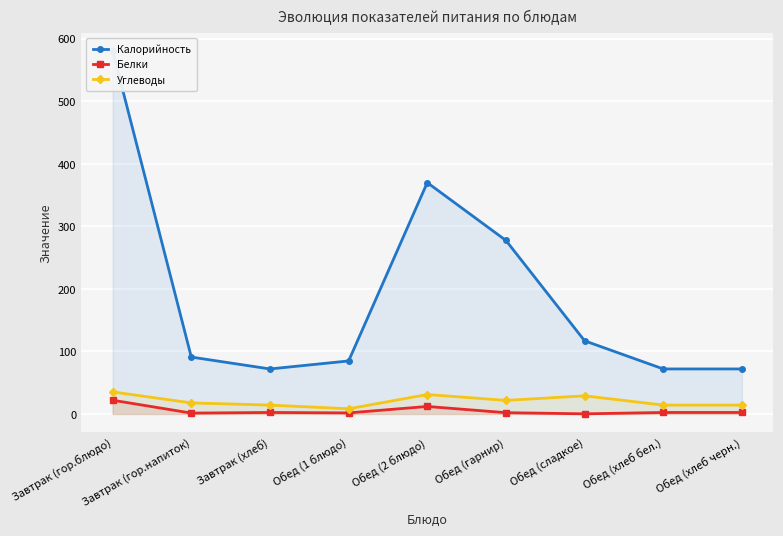

How many interior local peaks does the Белки series have?

2